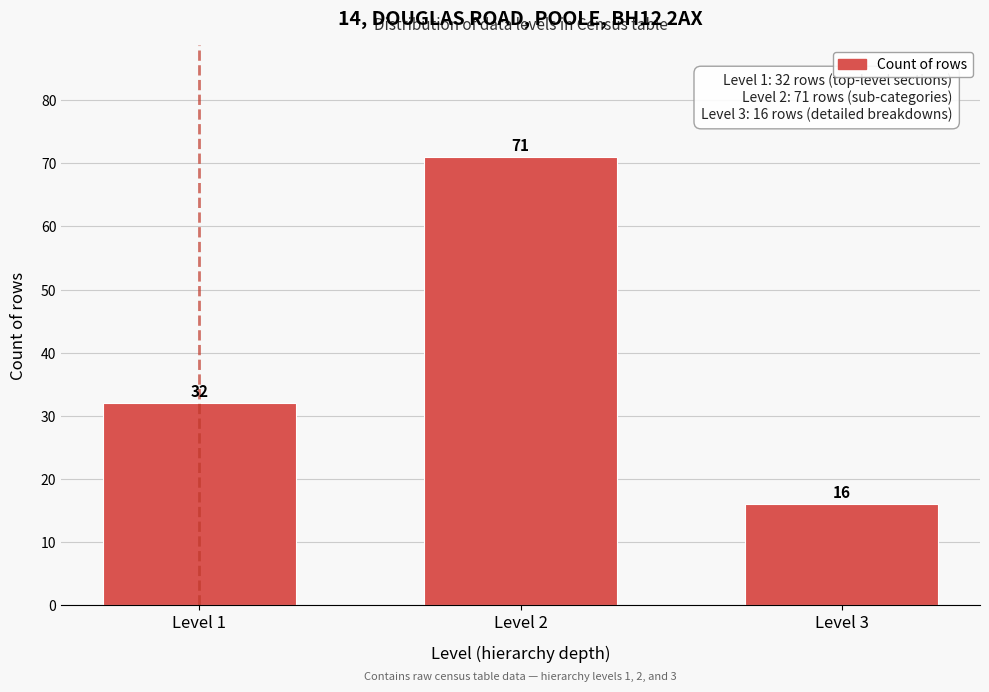

Reading left to right, transcribe all the data shown in this chart.

32	71	16